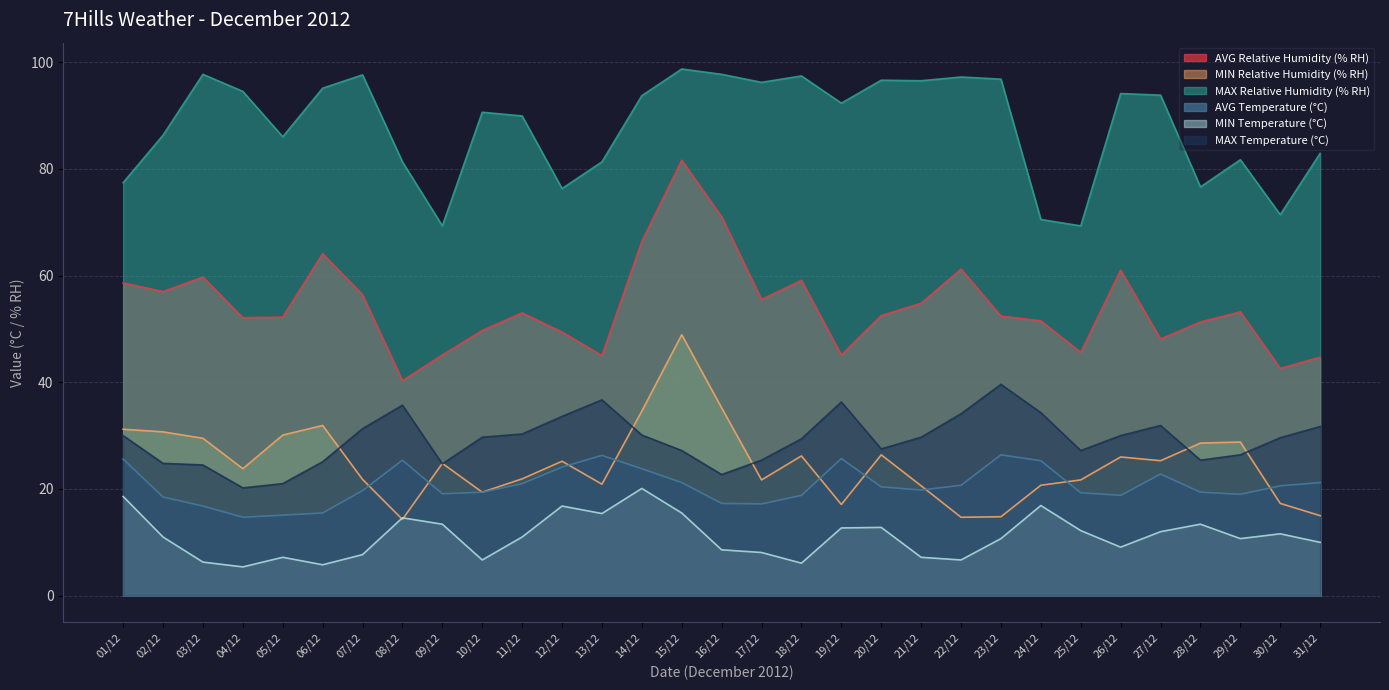

What is the total value across all series at 04/12?

210.7